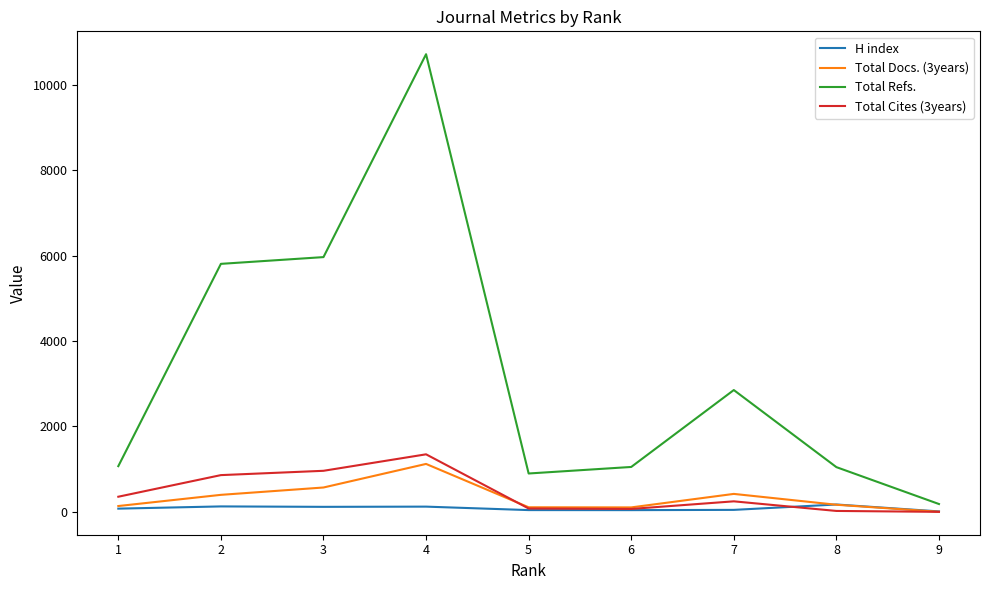

Which series has the widest spread of values?

Total Refs.